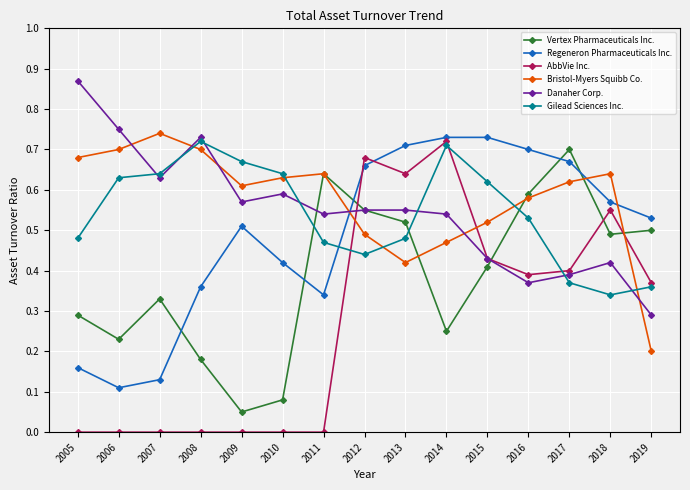

At how many categories does at least one series exceed 0?

15